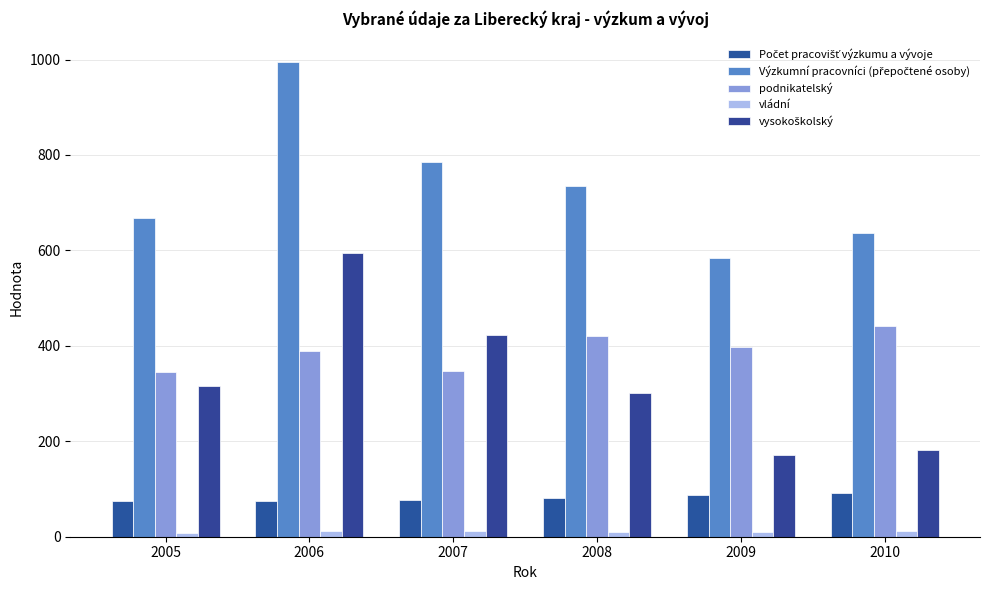

What is the minimum value for vládní?

7.4